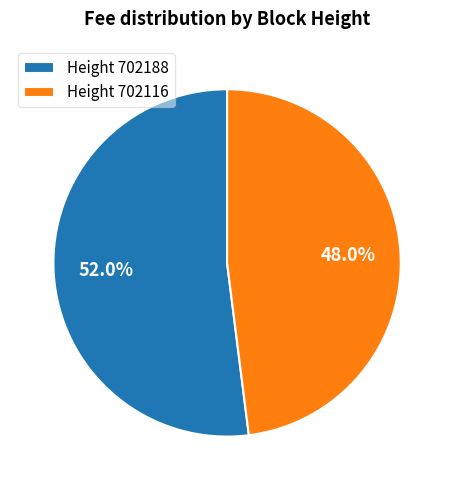

Which slice represents more than half of the pie?

Height 702188